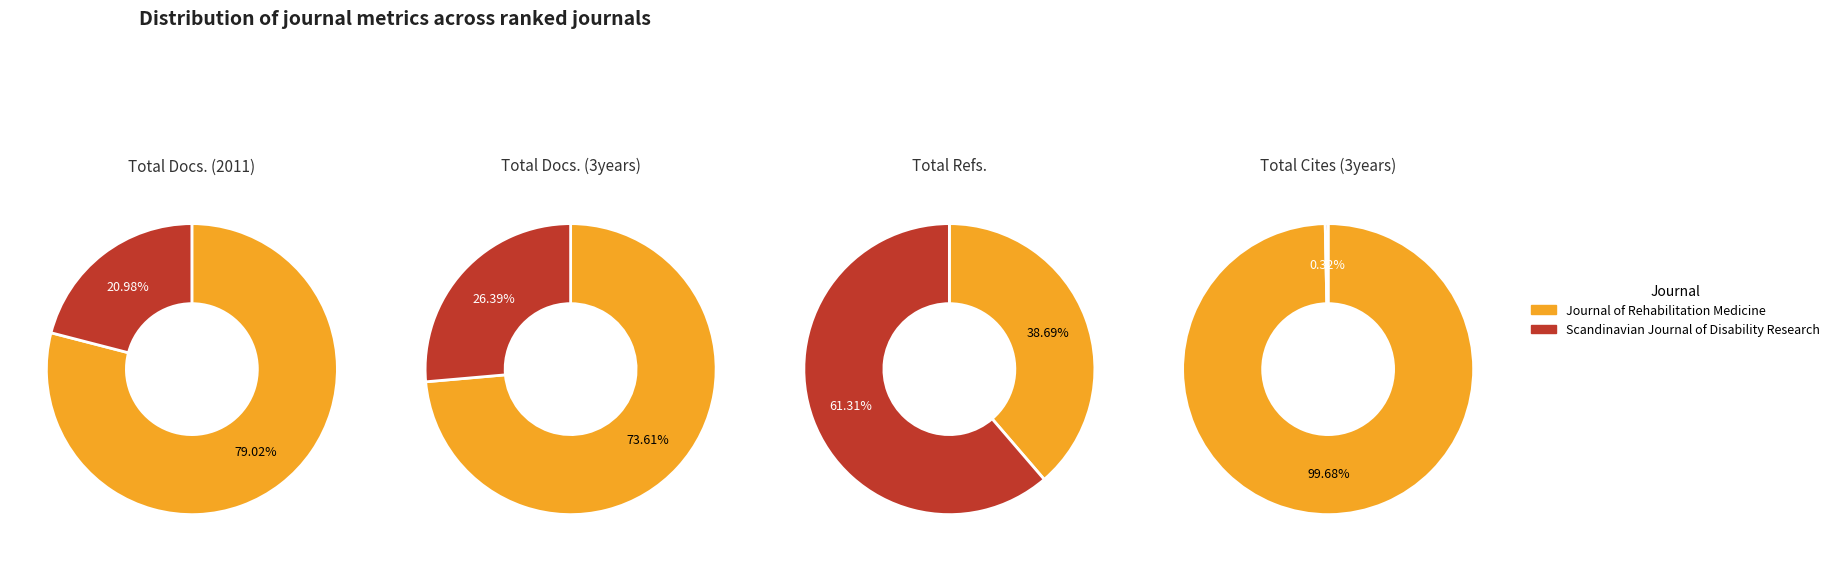

What percentage is the Journal of Rehabilitation Medicine slice, to the nearest percent?

79%